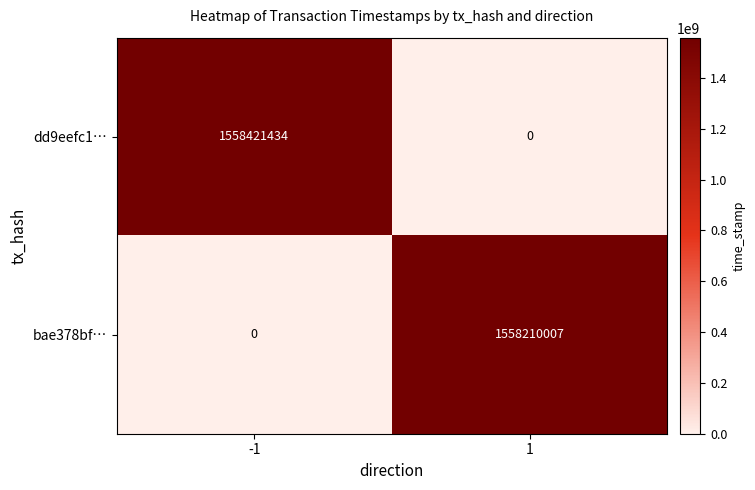

How many values in the bae378bf… series are below 1558210007?

1